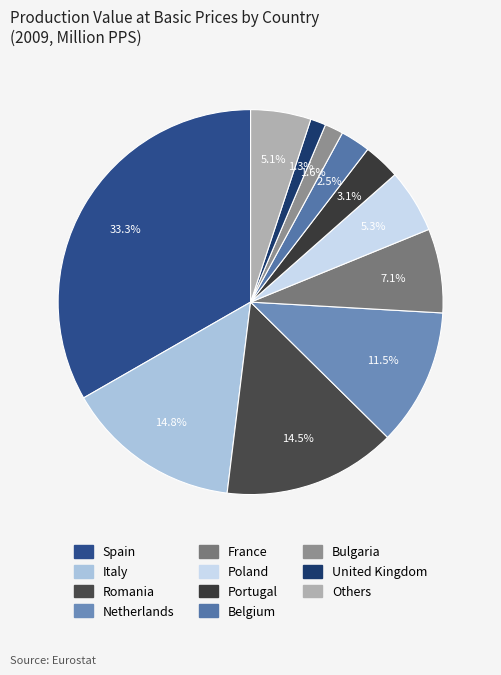

How many slices are in this pie chart?

11